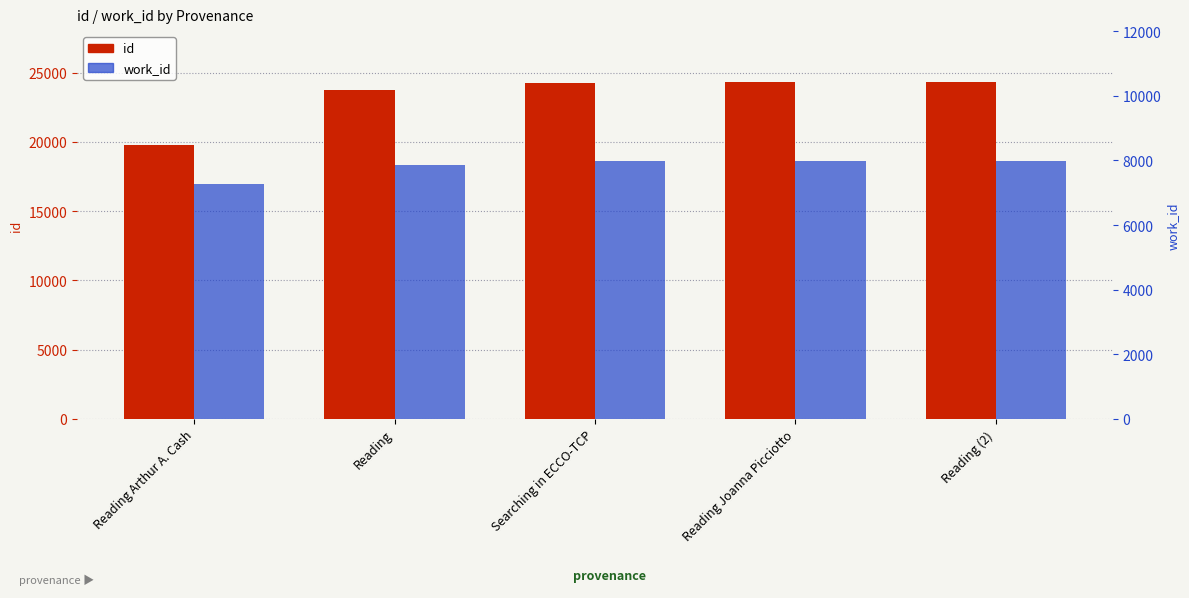

Reading left to right, transcribe all the data shown in this chart.

id: Reading Arthur A. Cash=19793	Reading=23742	Searching in ECCO-TCP=24267	Reading Joanna Picciotto=24336	Reading (2)=24337
work_id: Reading Arthur A. Cash=7259	Reading=7857	Searching in ECCO-TCP=7982	Reading Joanna Picciotto=7988	Reading (2)=7988